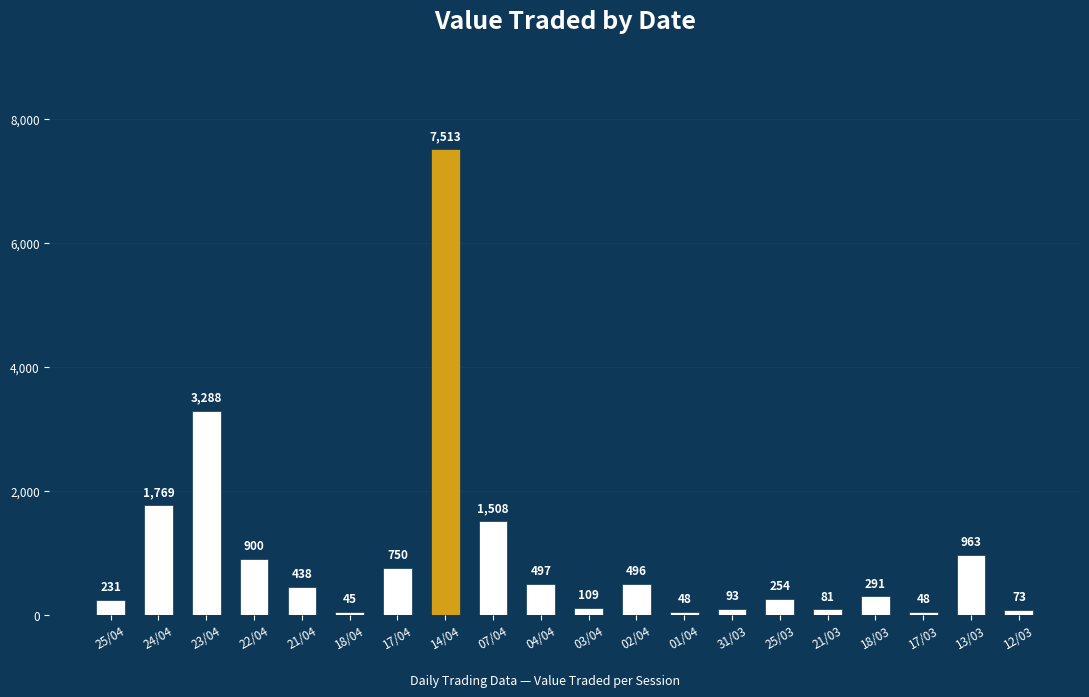

How many data points does each series have?

20